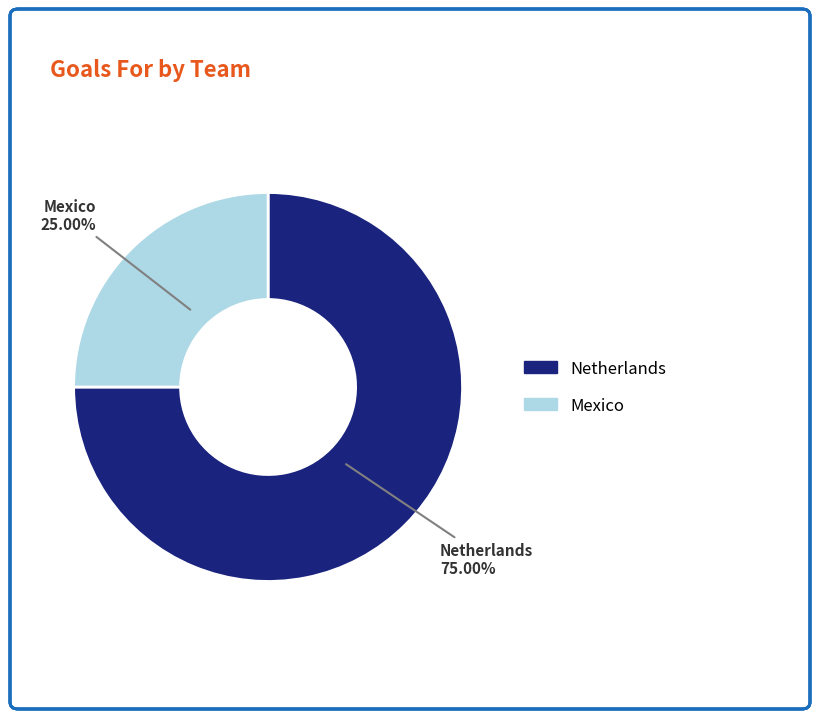

What portion of the pie excludes Netherlands?

25.0%